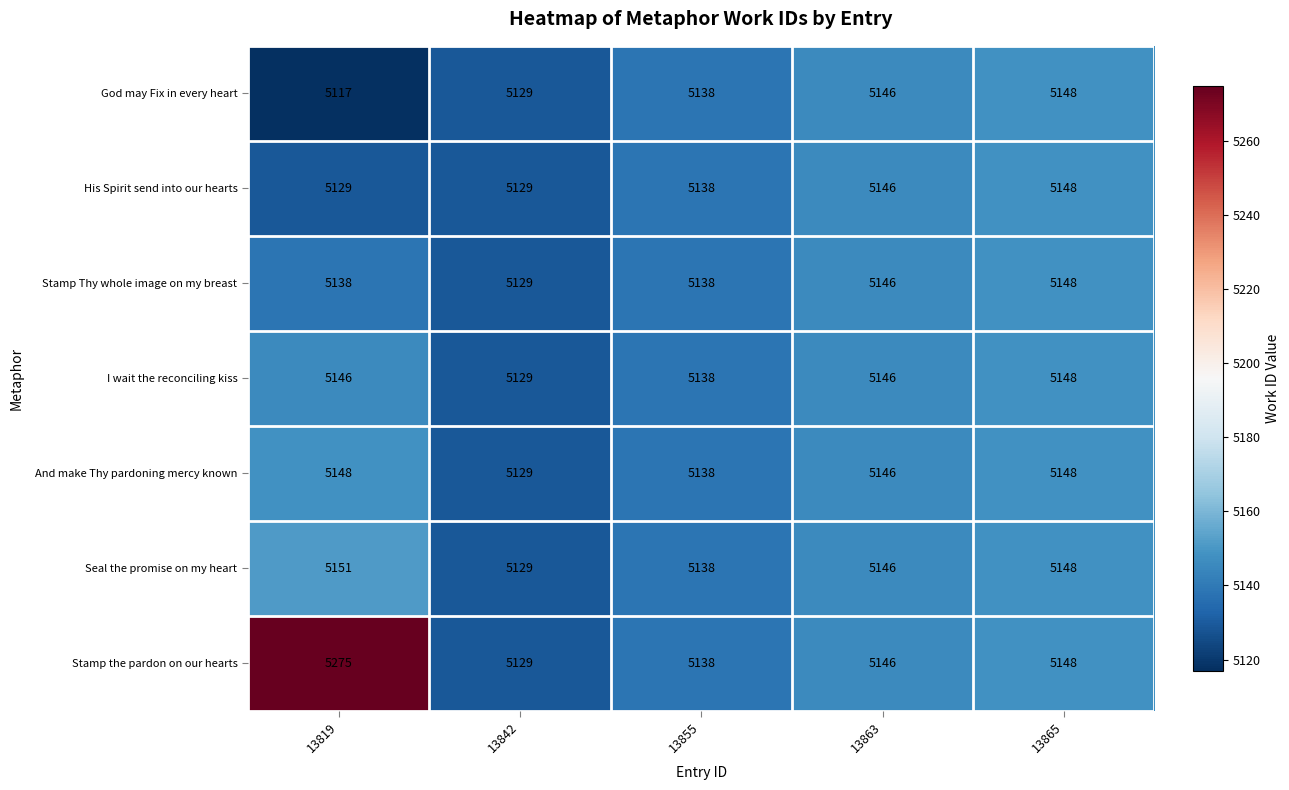

What is the difference between the maximum and minimum values in the I wait the reconciling kiss series?

19